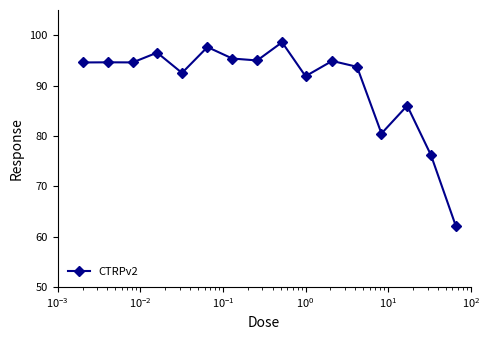

True or false: the data has more than 0 interior local peaks.

True